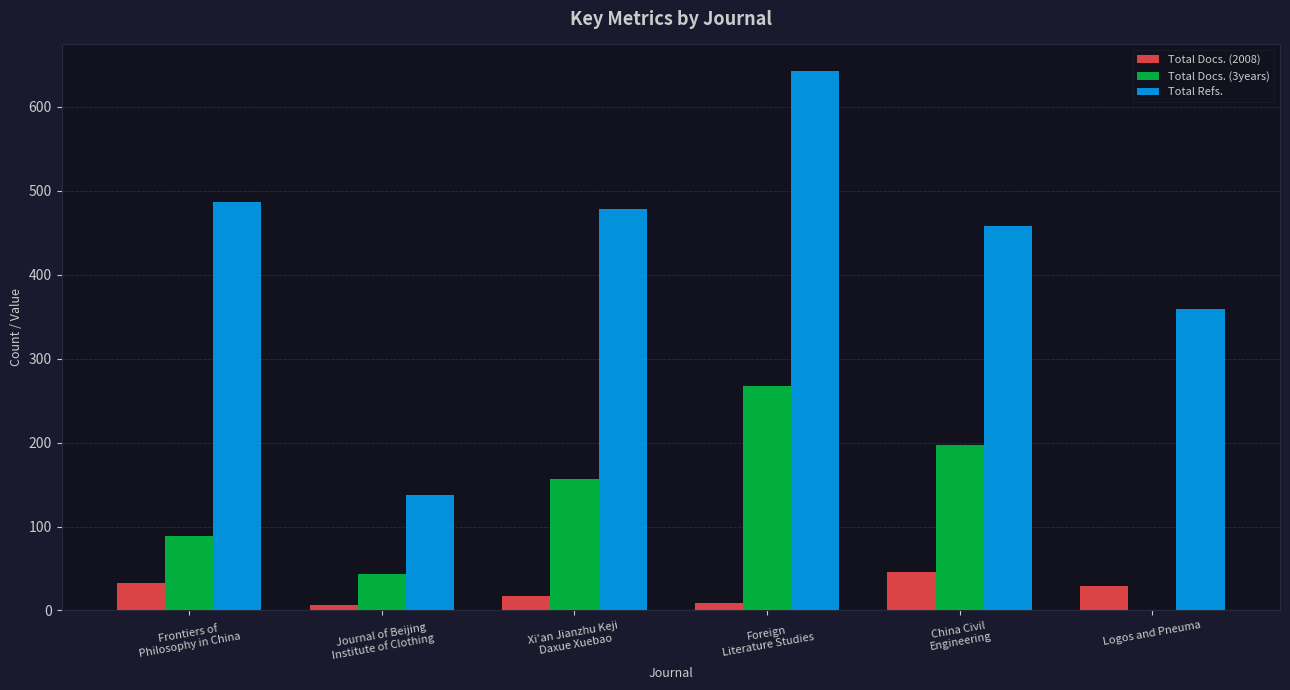

Count the number of categories in the chart.

6